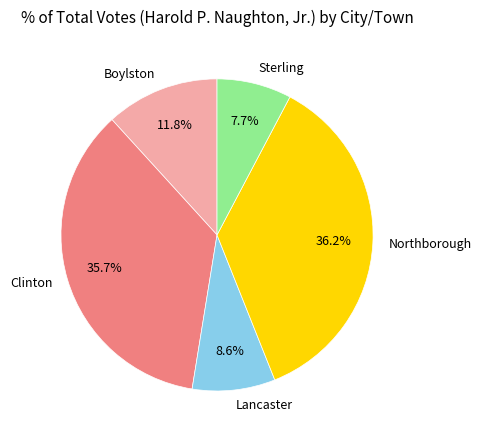

Count the number of slices in the pie.

5